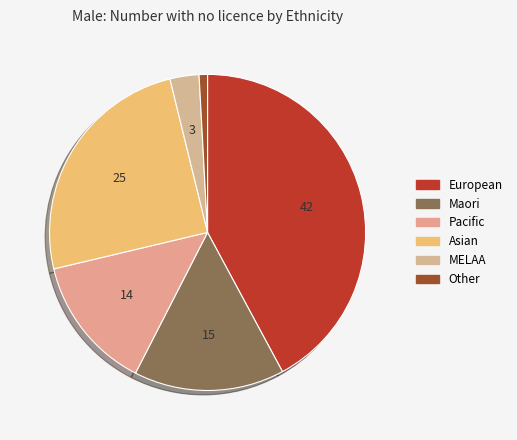

Between Other and Asian, which is larger?

Asian